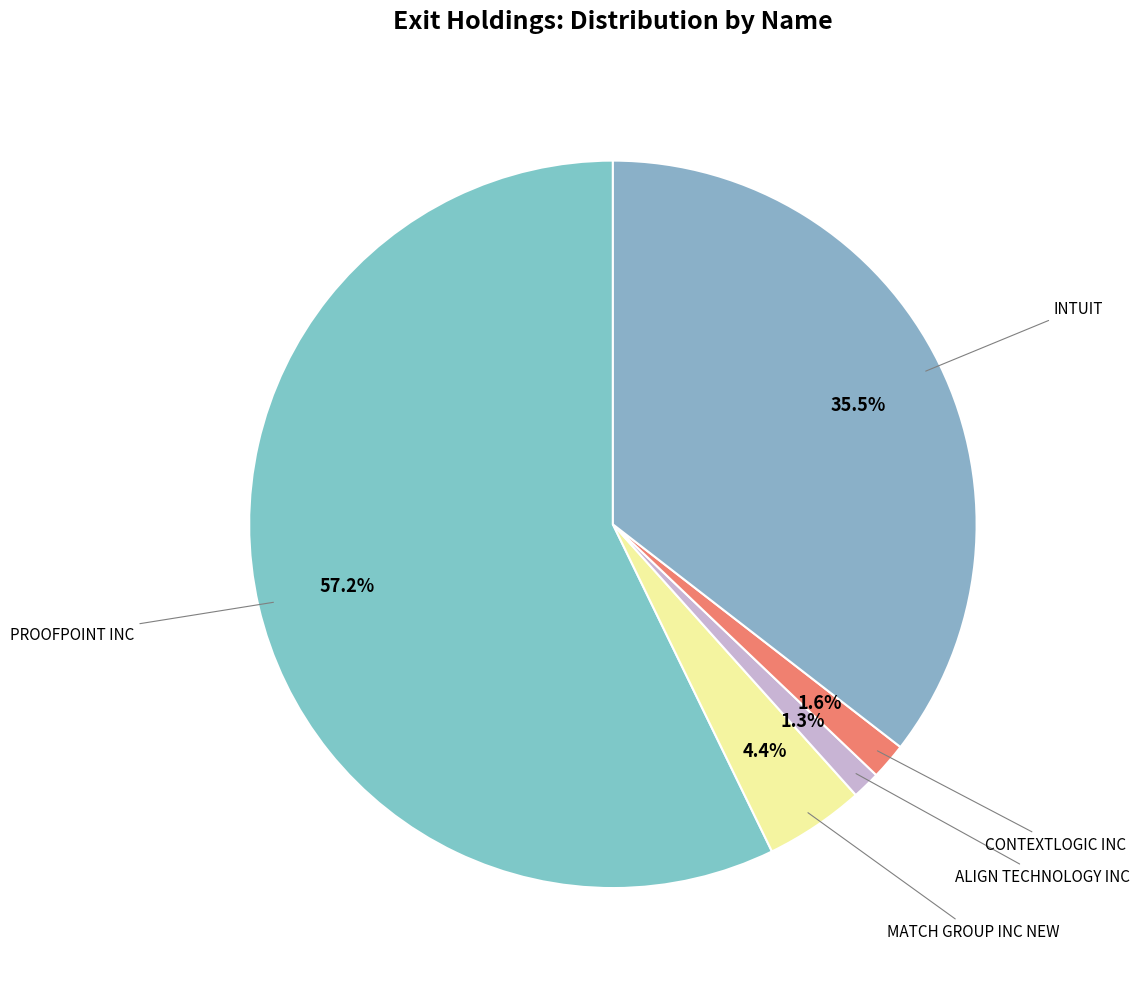

How many slices are in this pie chart?

5